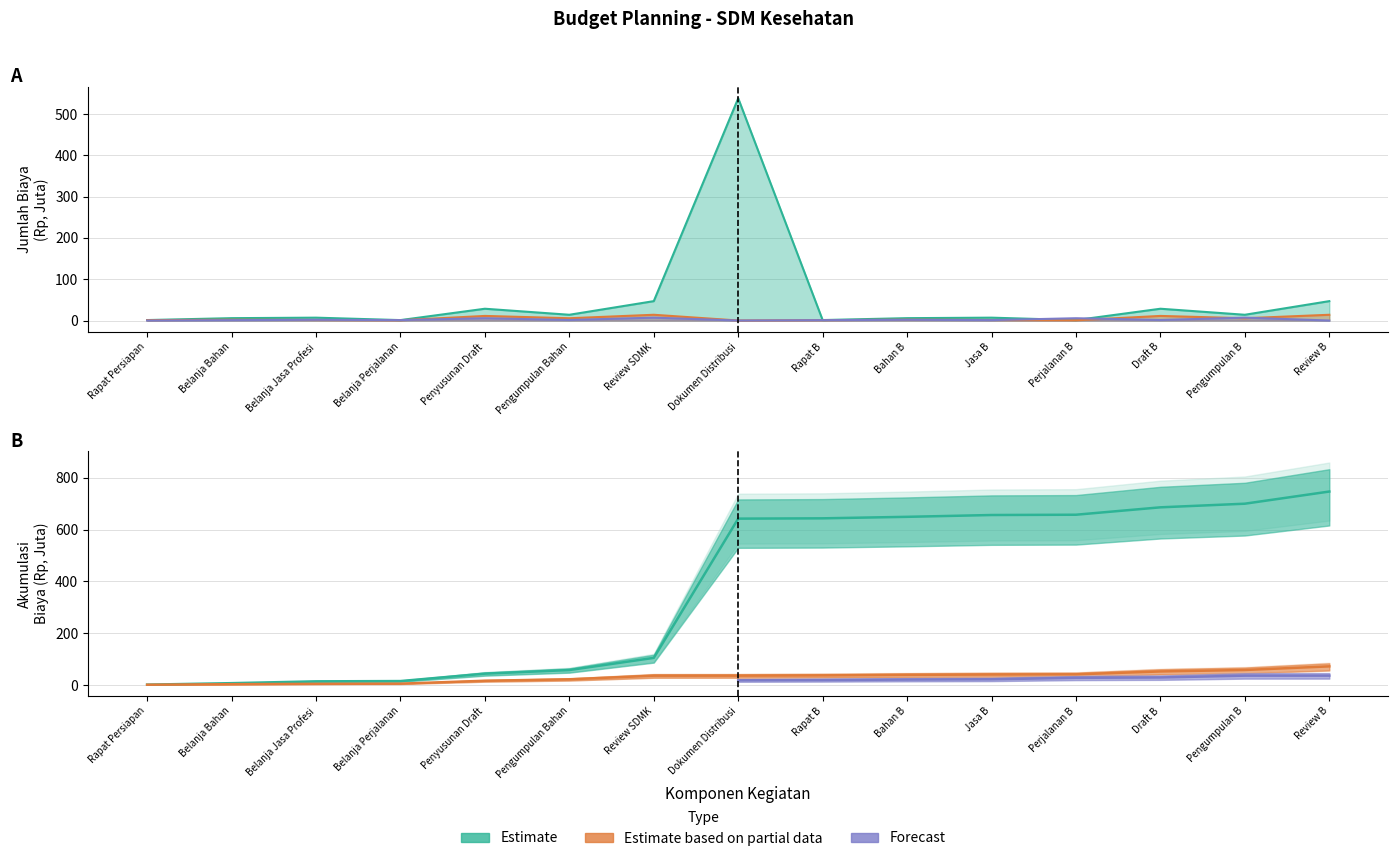

The Forecast series shows 5.6 at Penyusunan Draft. True or false?

True